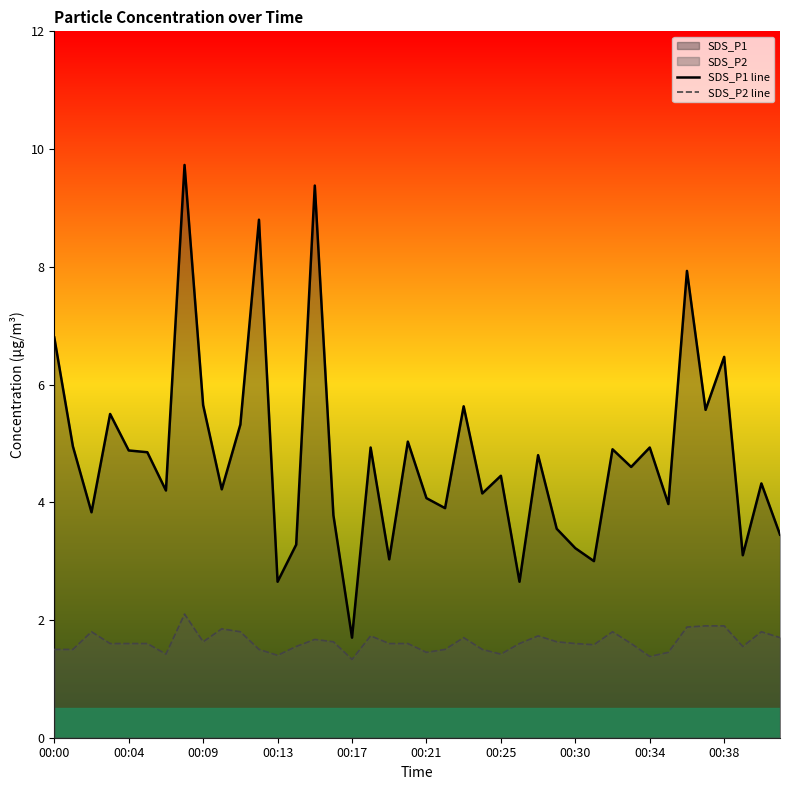

Is it true that SDS_P1 line equals 7.0 at 26?

False